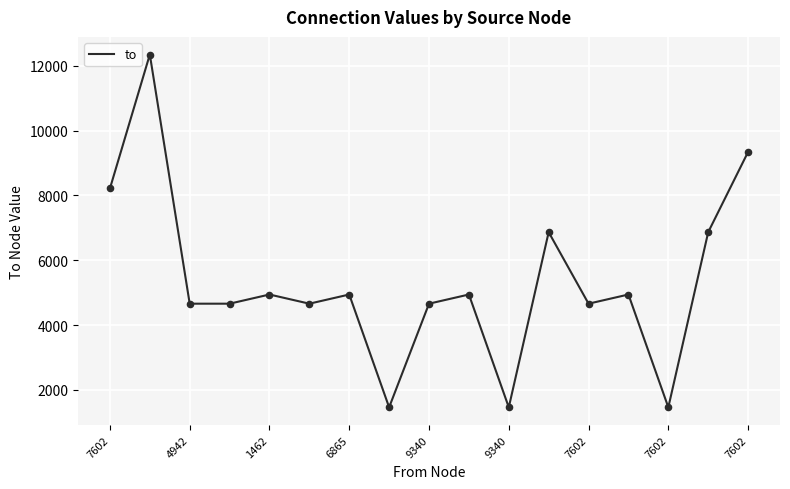

What is the minimum value shown in the chart?

1462